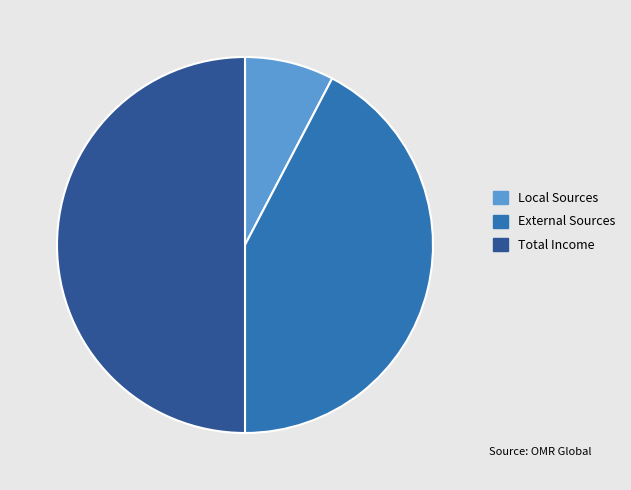

True or false: External Sources accounts for 42% of the total.

True